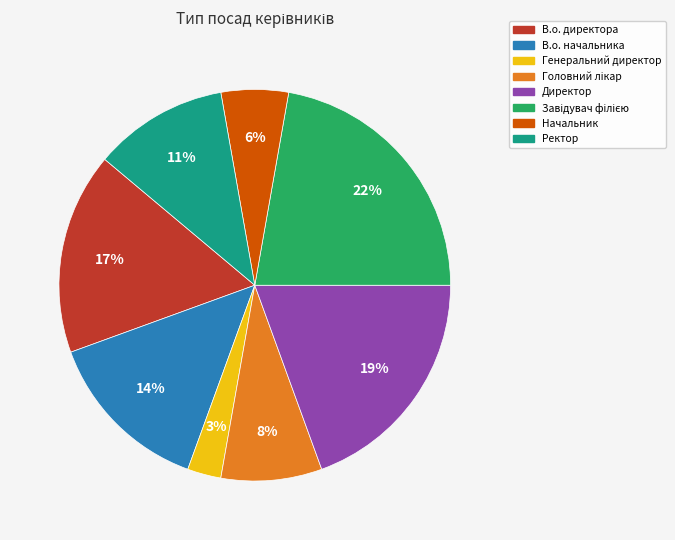

The Ректор slice represents 1% of the pie. True or false?

False